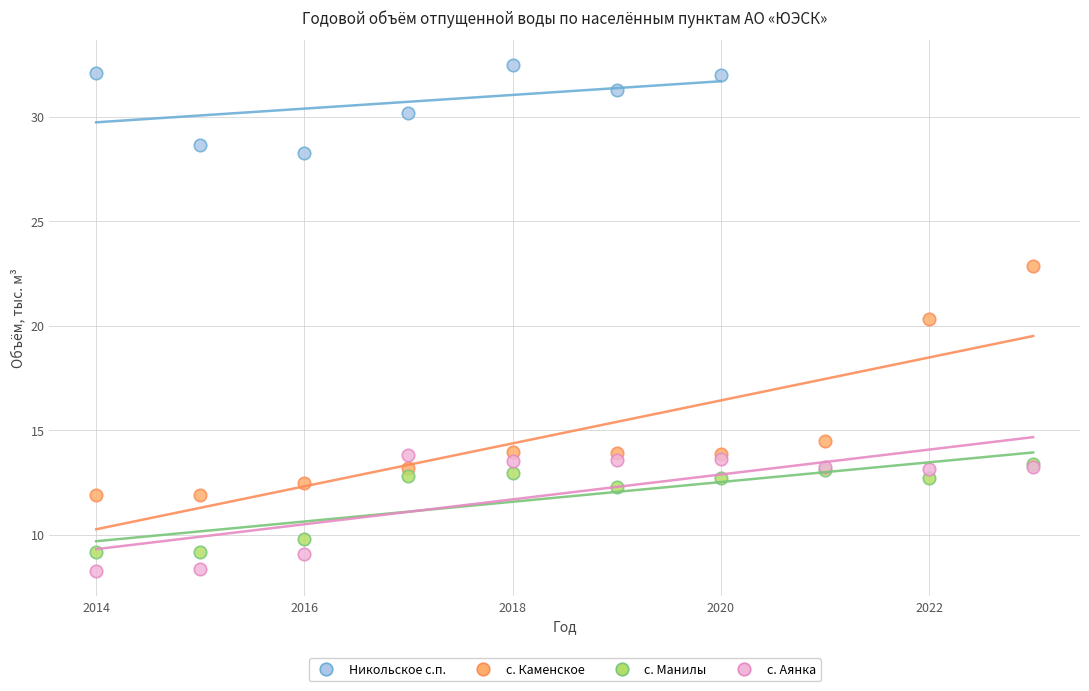

Which series reaches the maximum Y coordinate?

Никольское с.п.